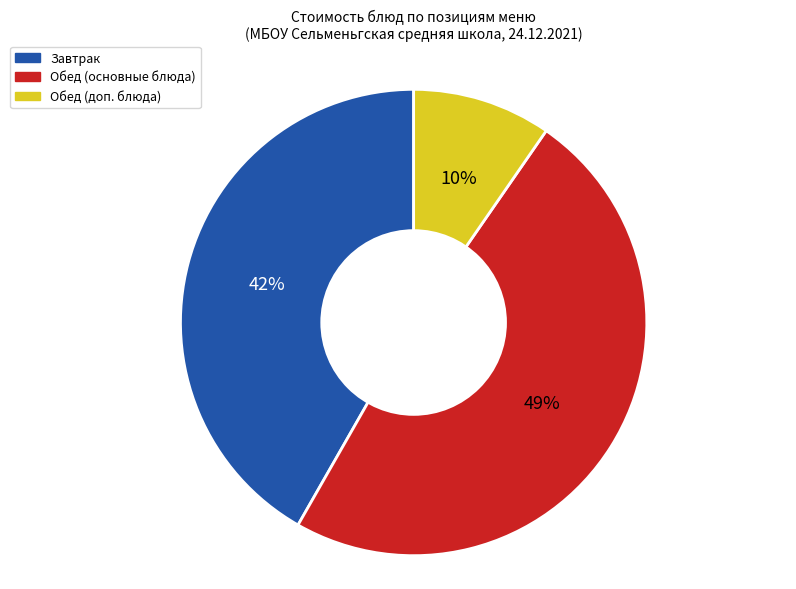

What is the largest slice in the pie chart?

Обед (основные блюда)